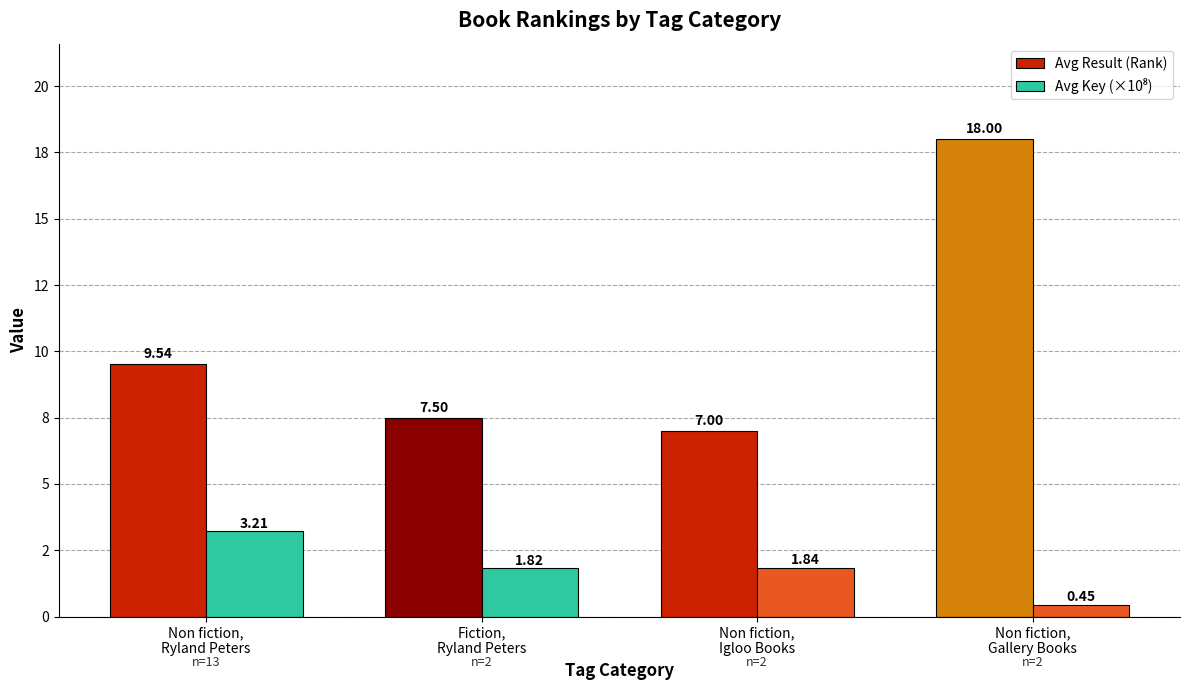

Does the chart contain any negative values?

No